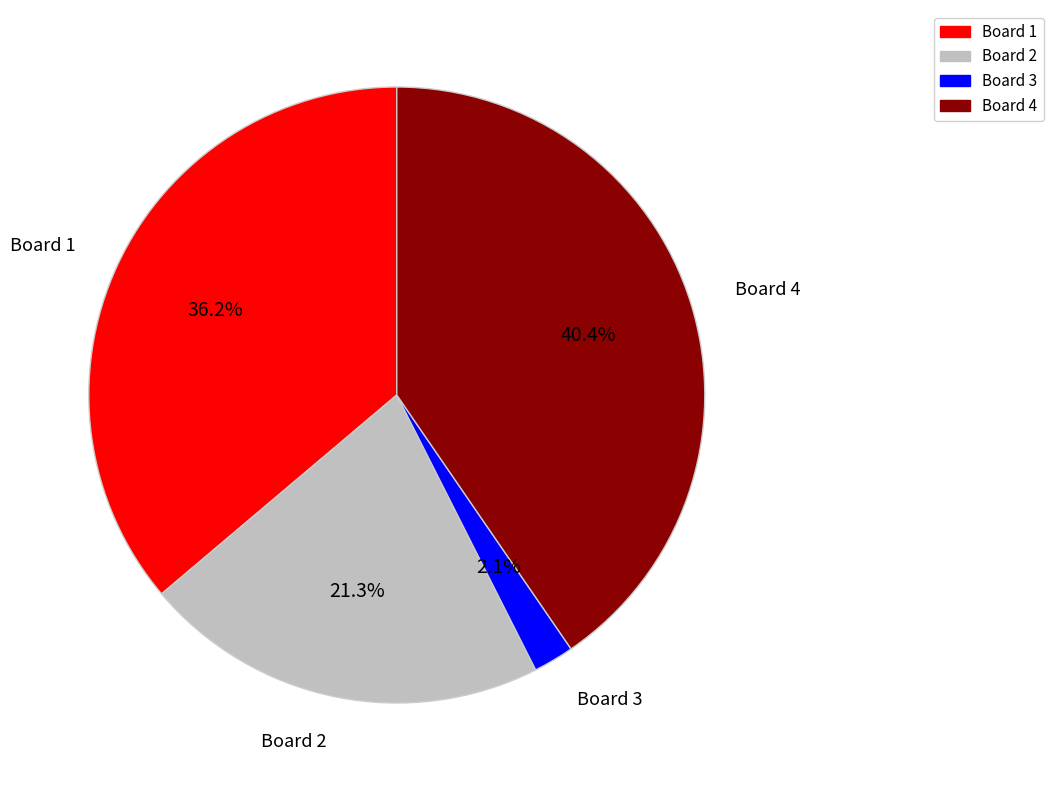

Do Board 2 and Board 3 together represent more than half of the pie?

No